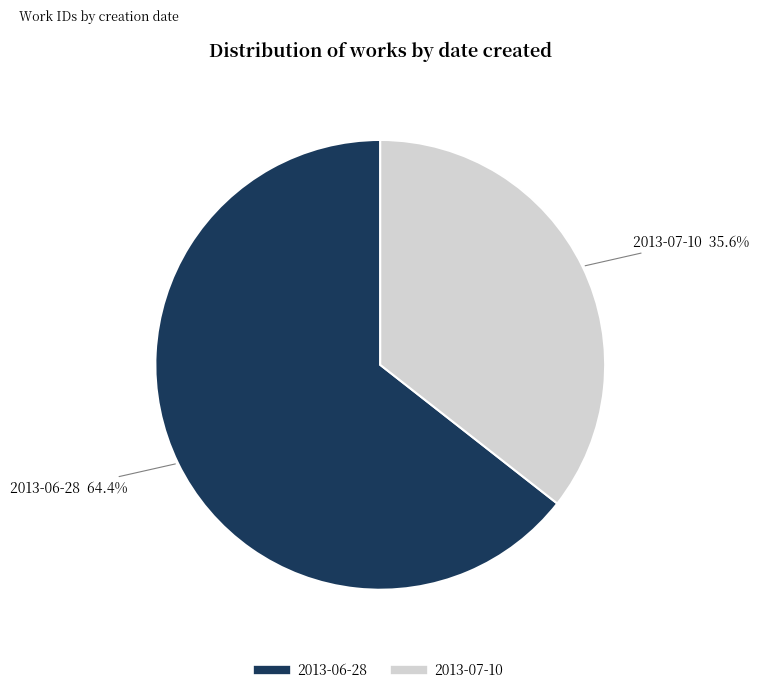

How many segments does this pie chart have?

2